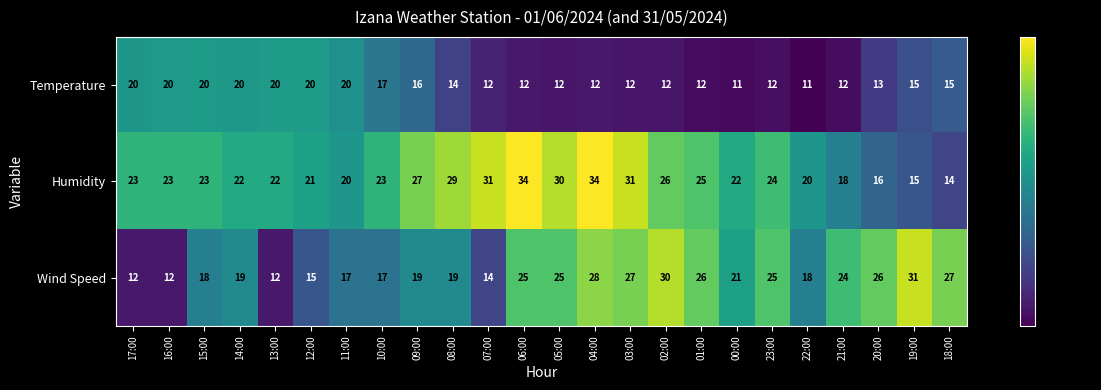

What is the difference between the maximum and minimum values in the Temperature series?

9